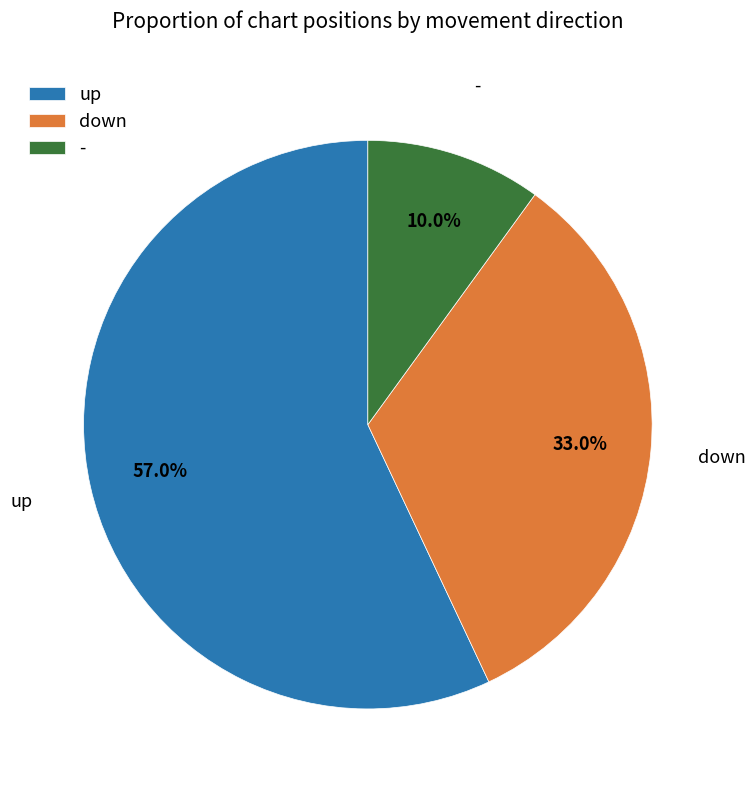

What percentage is the down slice, to the nearest percent?

33%